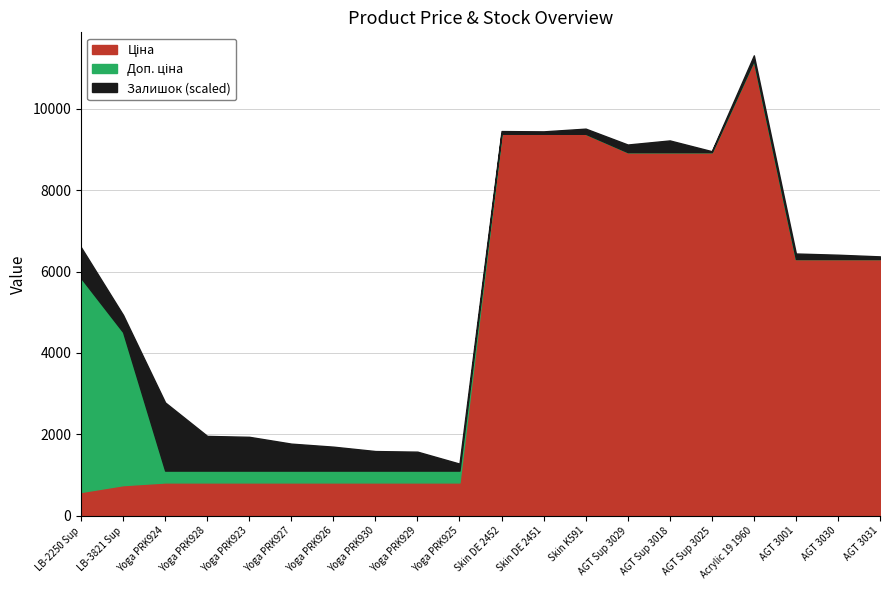

Between 10 and 16, which is larger?

16